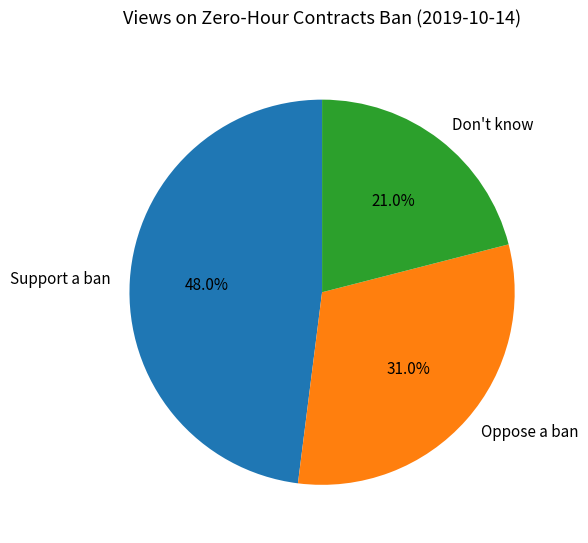

To the nearest percent, what percentage of the pie is Support a ban?

48%